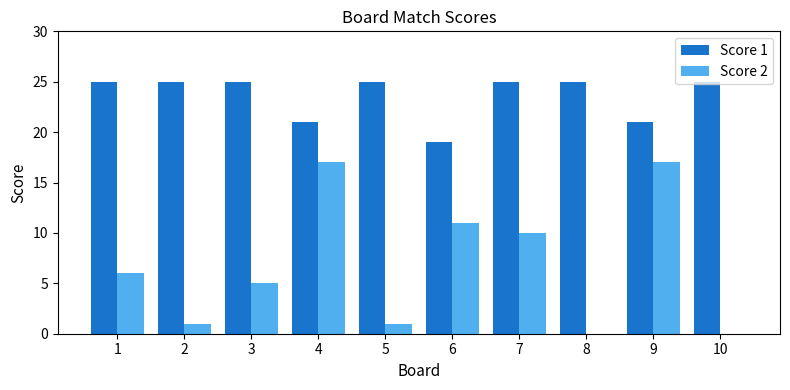

What is the greatest value displayed?

25